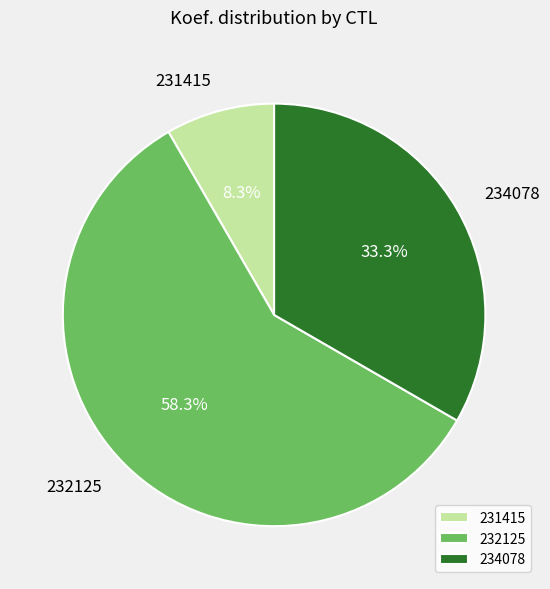

Between 232125 and 234078, which is larger?

232125